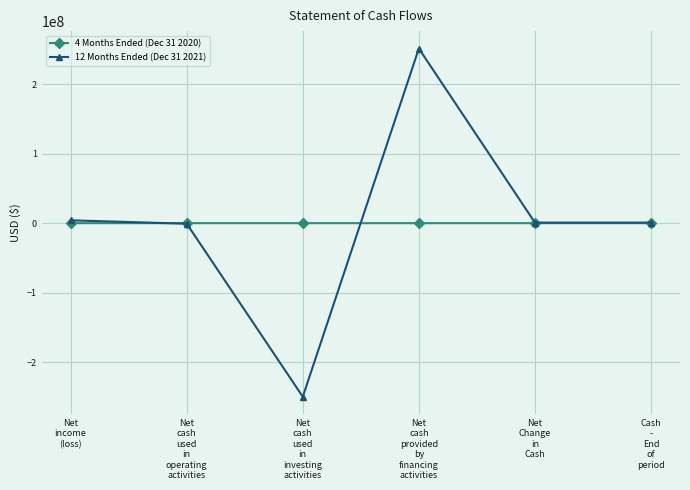

How many series are shown in this chart?

2